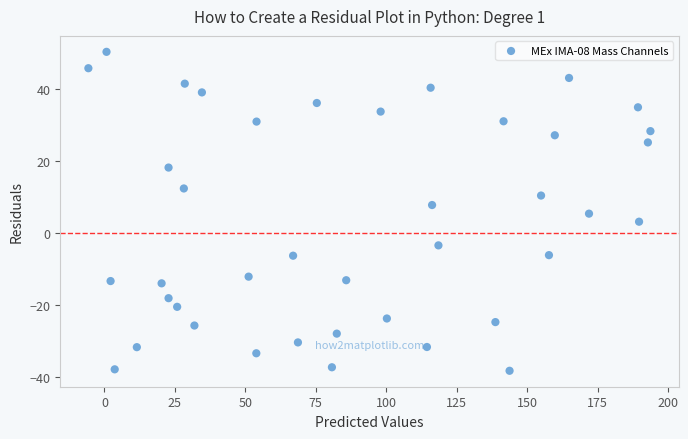

What is the range of X values (max minus min)?

199.4